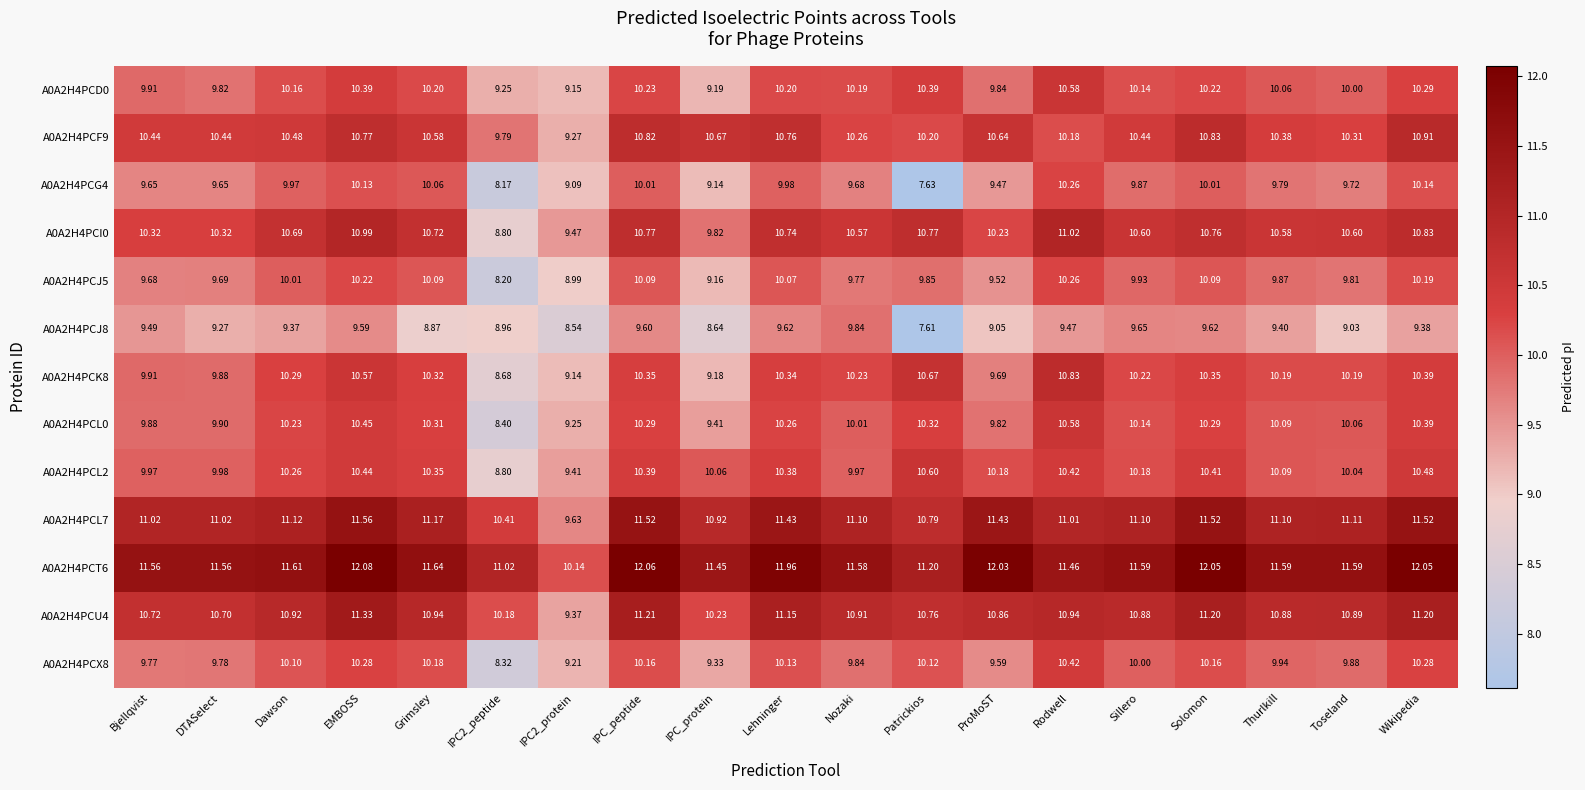

Is the value of A0A2H4PCL2 at Patrickios greater than the value of A0A2H4PCX8 at Sillero?

Yes